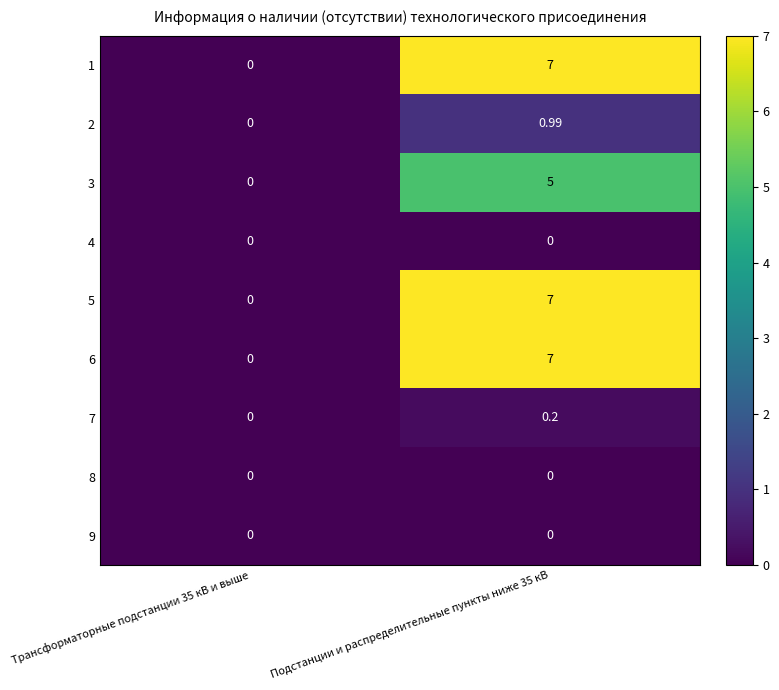

Reading left to right, list all the values displayed in this chart.

1: Трансформаторные подстанции 35 кВ и выше=0.0	Подстанции и распределительные пункты ниже 35 кВ=7.0
2: Трансформаторные подстанции 35 кВ и выше=0.0	Подстанции и распределительные пункты ниже 35 кВ=1.0
3: Трансформаторные подстанции 35 кВ и выше=0.0	Подстанции и распределительные пункты ниже 35 кВ=5.0
4: Трансформаторные подстанции 35 кВ и выше=0.0	Подстанции и распределительные пункты ниже 35 кВ=0.0
5: Трансформаторные подстанции 35 кВ и выше=0.0	Подстанции и распределительные пункты ниже 35 кВ=7.0
6: Трансформаторные подстанции 35 кВ и выше=0.0	Подстанции и распределительные пункты ниже 35 кВ=7.0
7: Трансформаторные подстанции 35 кВ и выше=0.0	Подстанции и распределительные пункты ниже 35 кВ=0.2
8: Трансформаторные подстанции 35 кВ и выше=0.0	Подстанции и распределительные пункты ниже 35 кВ=0.0
9: Трансформаторные подстанции 35 кВ и выше=0.0	Подстанции и распределительные пункты ниже 35 кВ=0.0